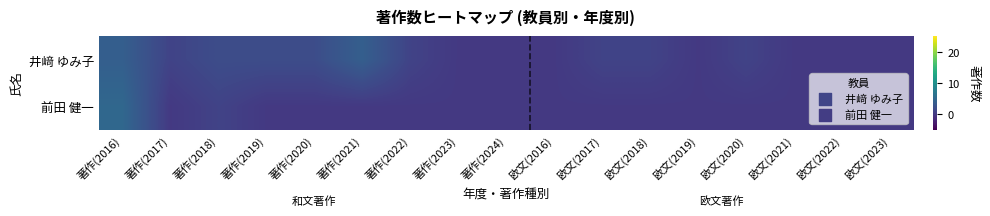

At which category is the sum across all series the highest?

著作(2016)